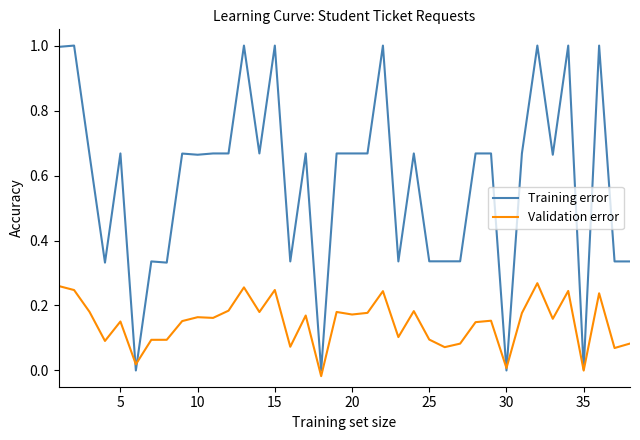

What is the highest value of the Training error series?

1.0